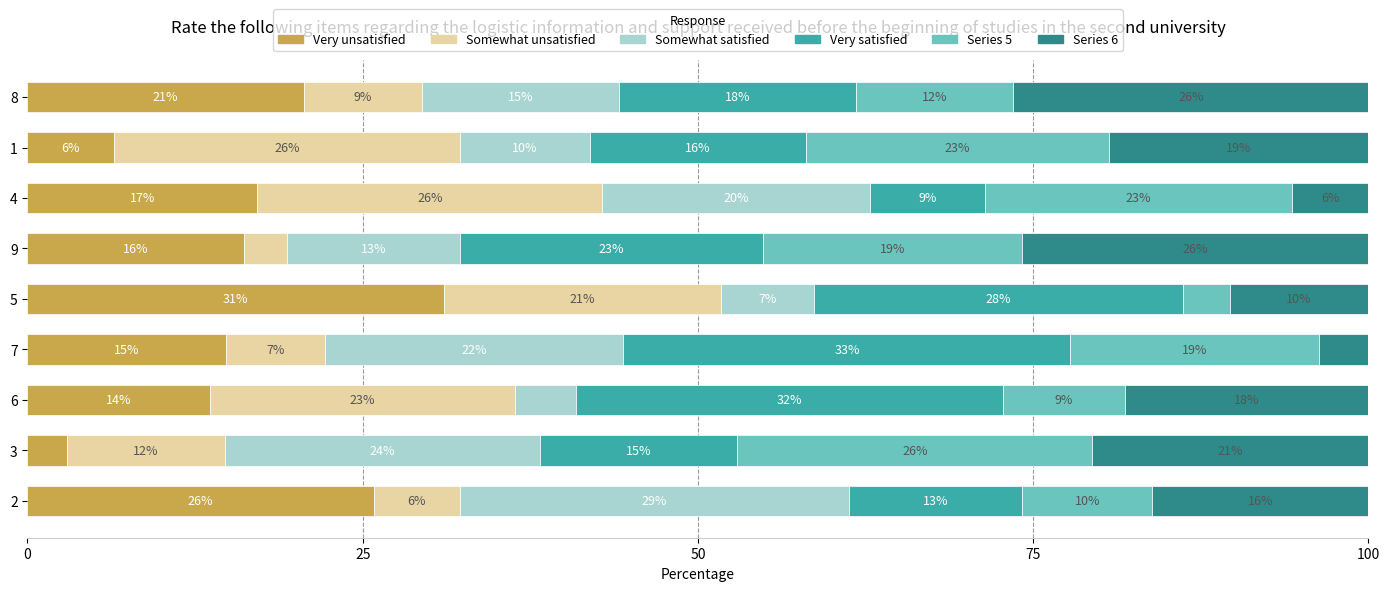

What are all the series names shown in the legend?

Very unsatisfied, Somewhat unsatisfied, Somewhat satisfied, Very satisfied, Series 5, Series 6